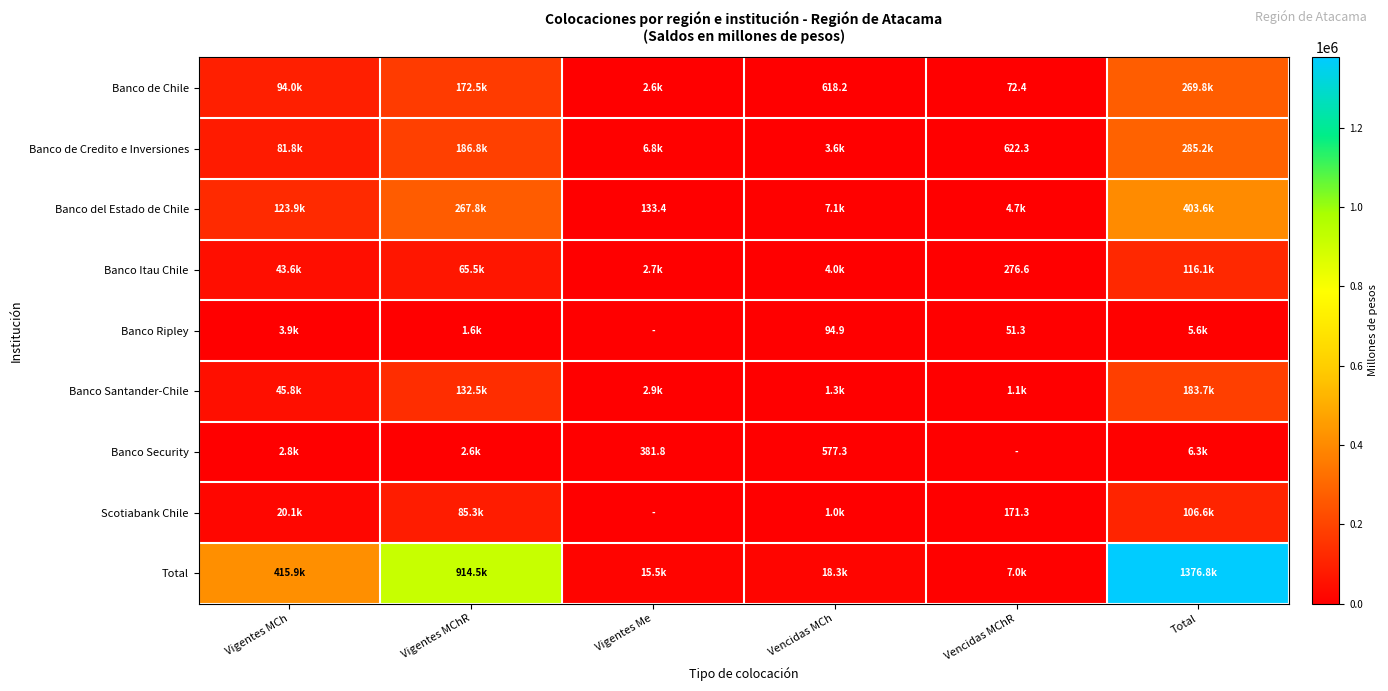

What is the spread (max minus min) of values at Vigentes MCh?

413085.7